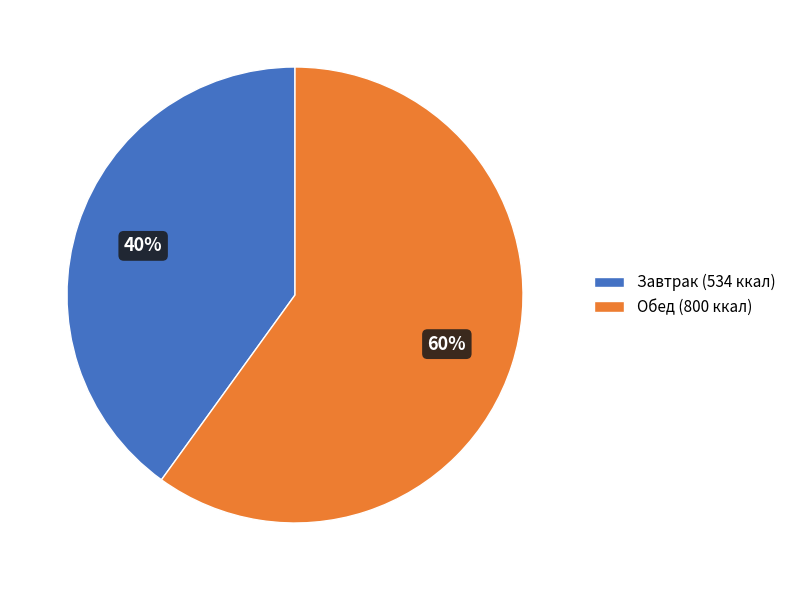

Which slice is the smallest?

Завтрак